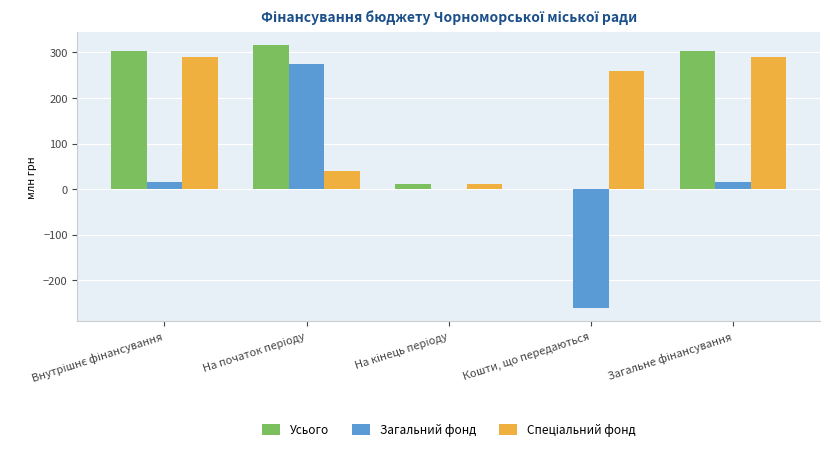

What is the maximum value for Усього?

315.1